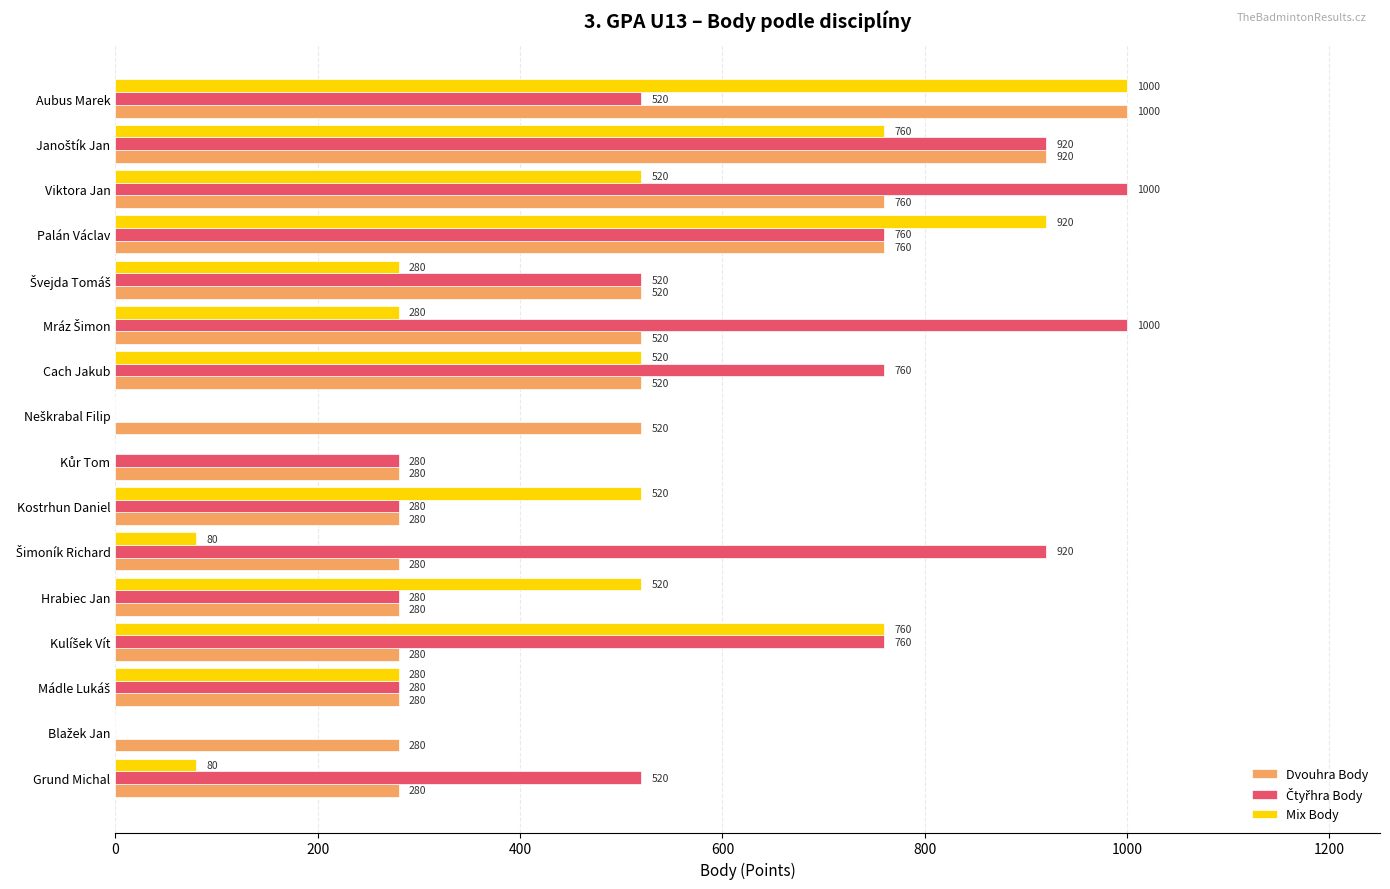

What is the sum of the Dvouhra Body values at Grund Michal and Cach Jakub?

800